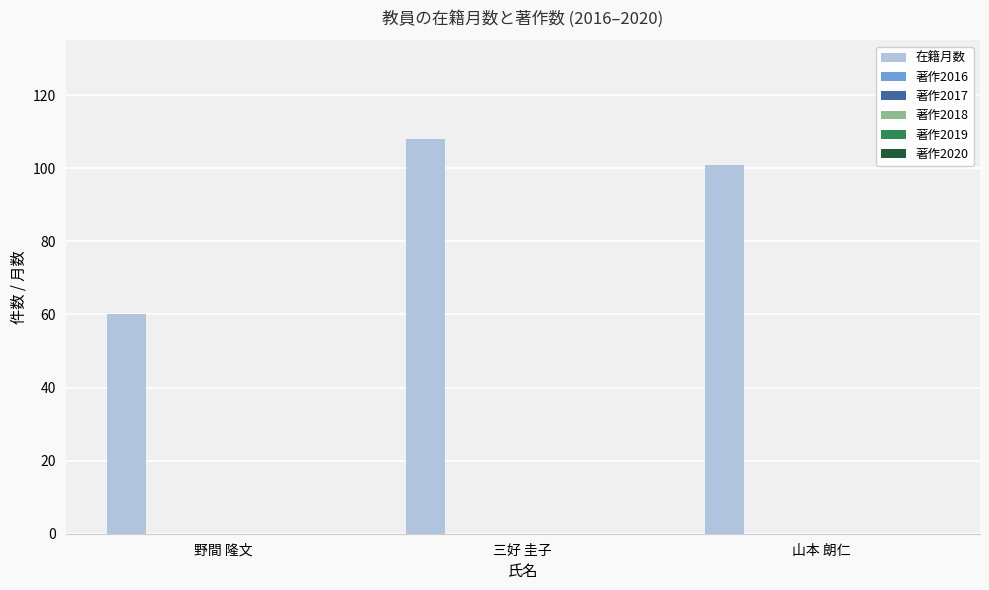

What is the sum of all values?

269